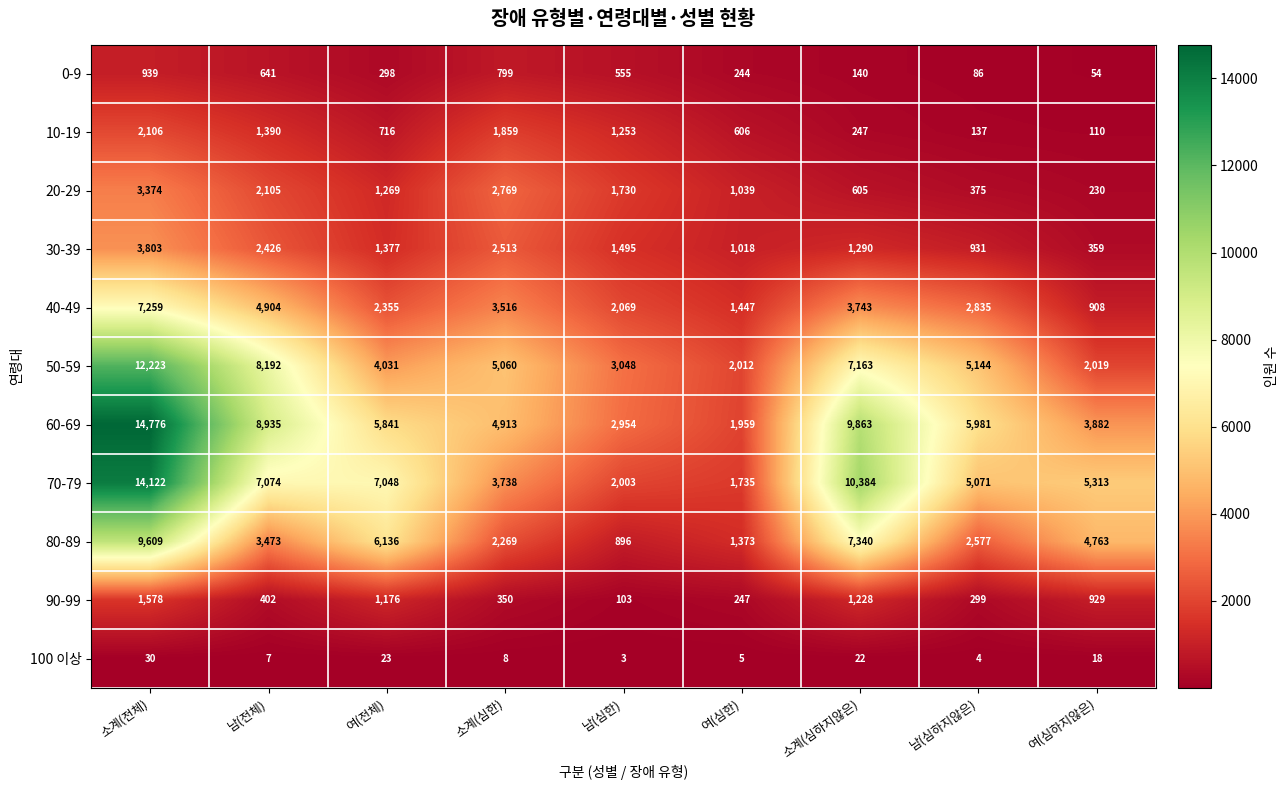

Is it true that 90-99 equals 324 at 여(전체)?

False